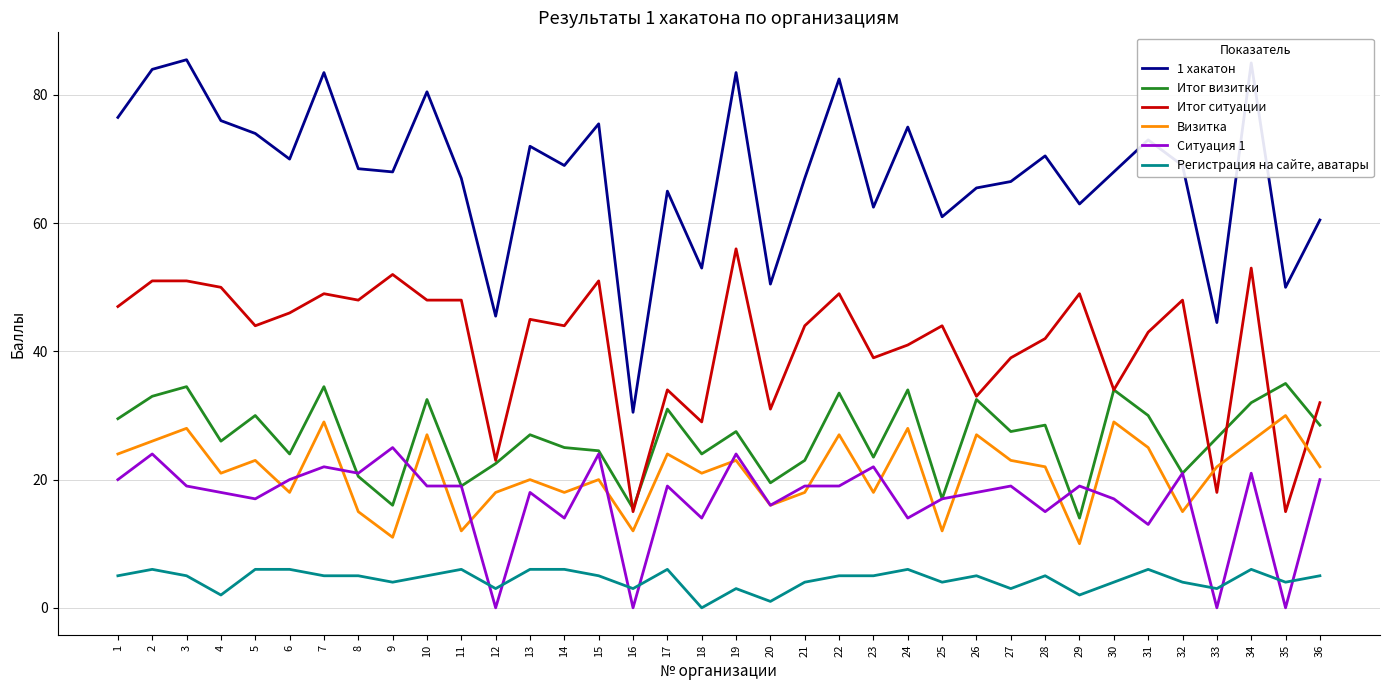

Which series has the largest total across all categories?

1 хакатон